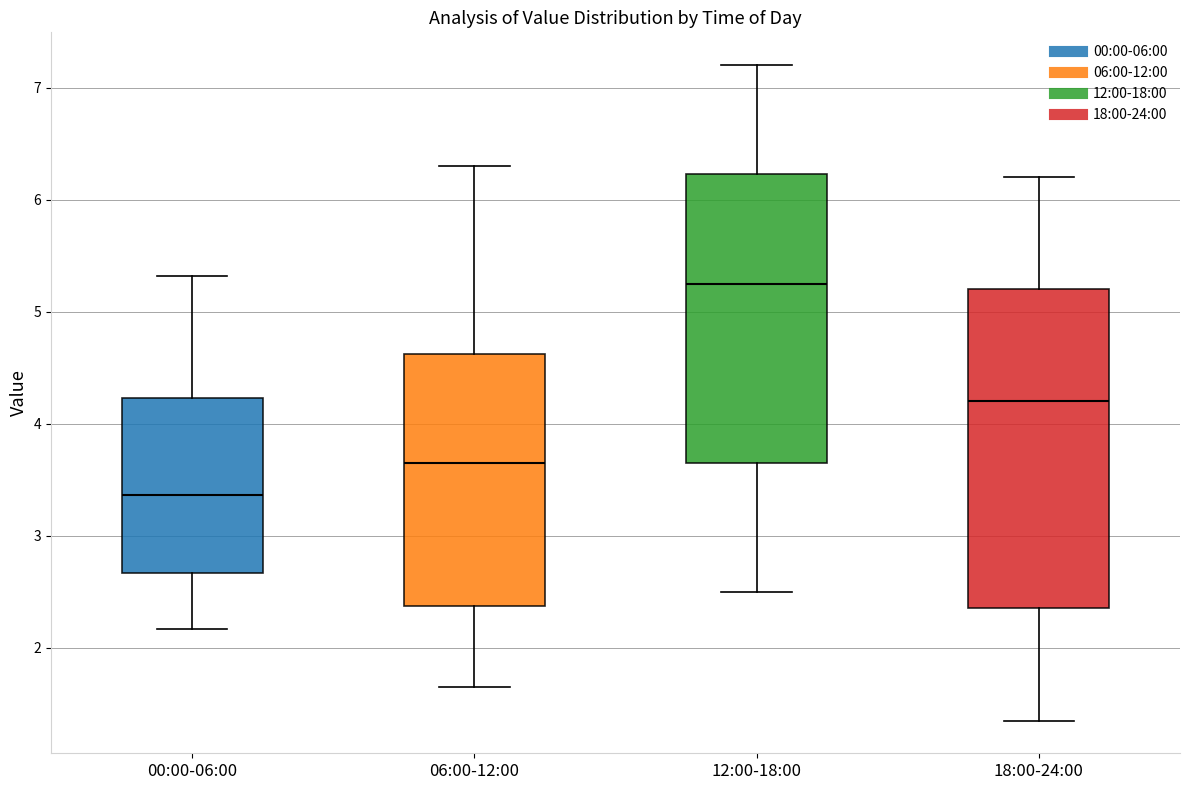

Reading left to right, read every box against the y-axis: the position of its median line, the range the box covers, and the ends of its whiskers. The values are not printed on the chart, so give them approximately, as read against the axis.

00:00-06:00: median 3.4, box 2.7 to 4.2, whiskers 2.2 to 5.3
06:00-12:00: median 3.7, box 2.4 to 4.6, whiskers 1.7 to 6.3
12:00-18:00: median 5.3, box 3.7 to 6.2, whiskers 2.5 to 7.2
18:00-24:00: median 4.2, box 2.4 to 5.2, whiskers 1.4 to 6.2